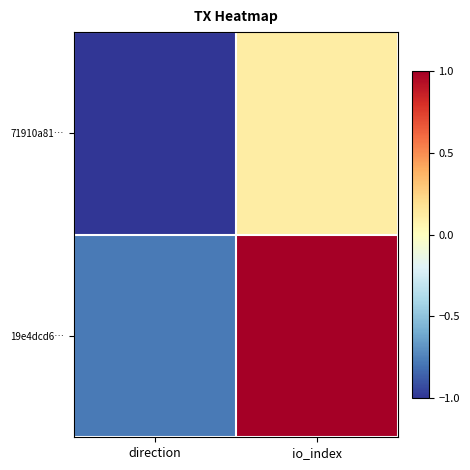

What is the smallest value displayed?

-1.0